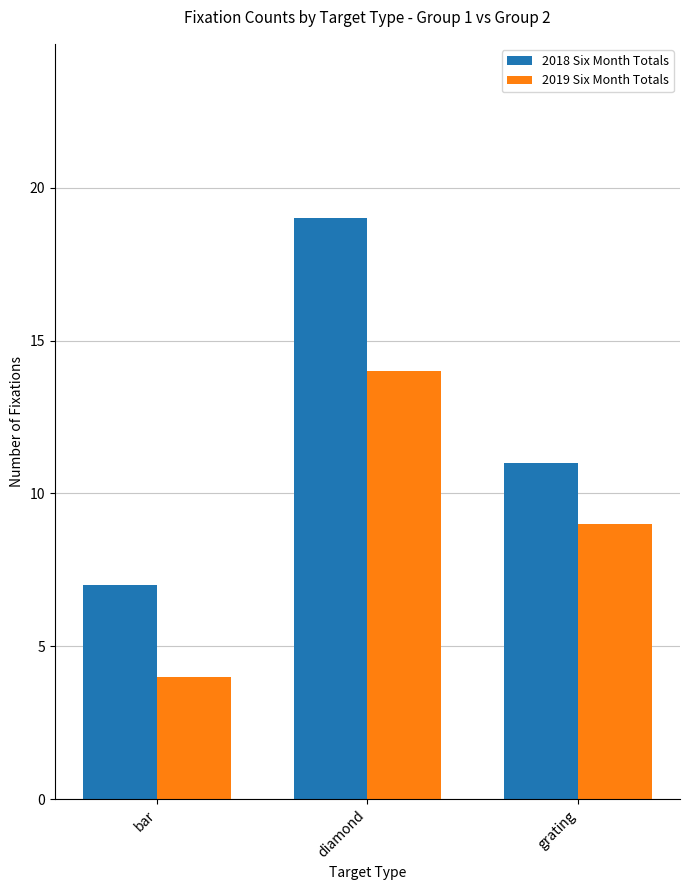

Count the 2018 Six Month Totals values in the range 7 to 19.

3